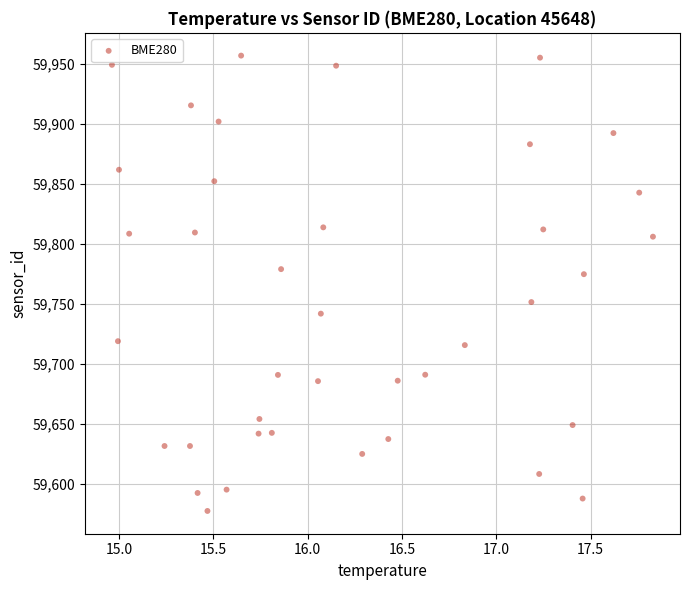

What is the range of Y values (max minus min)?

379.7